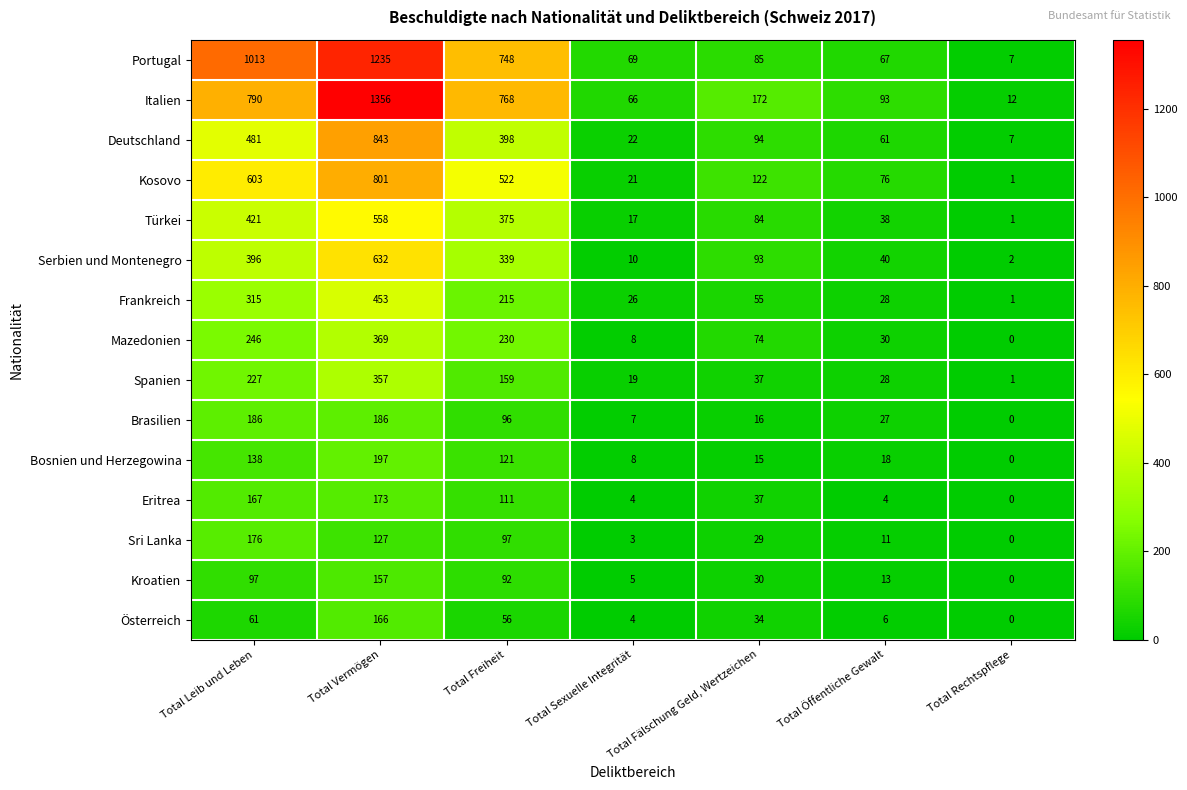

How many data points does each series have?

7